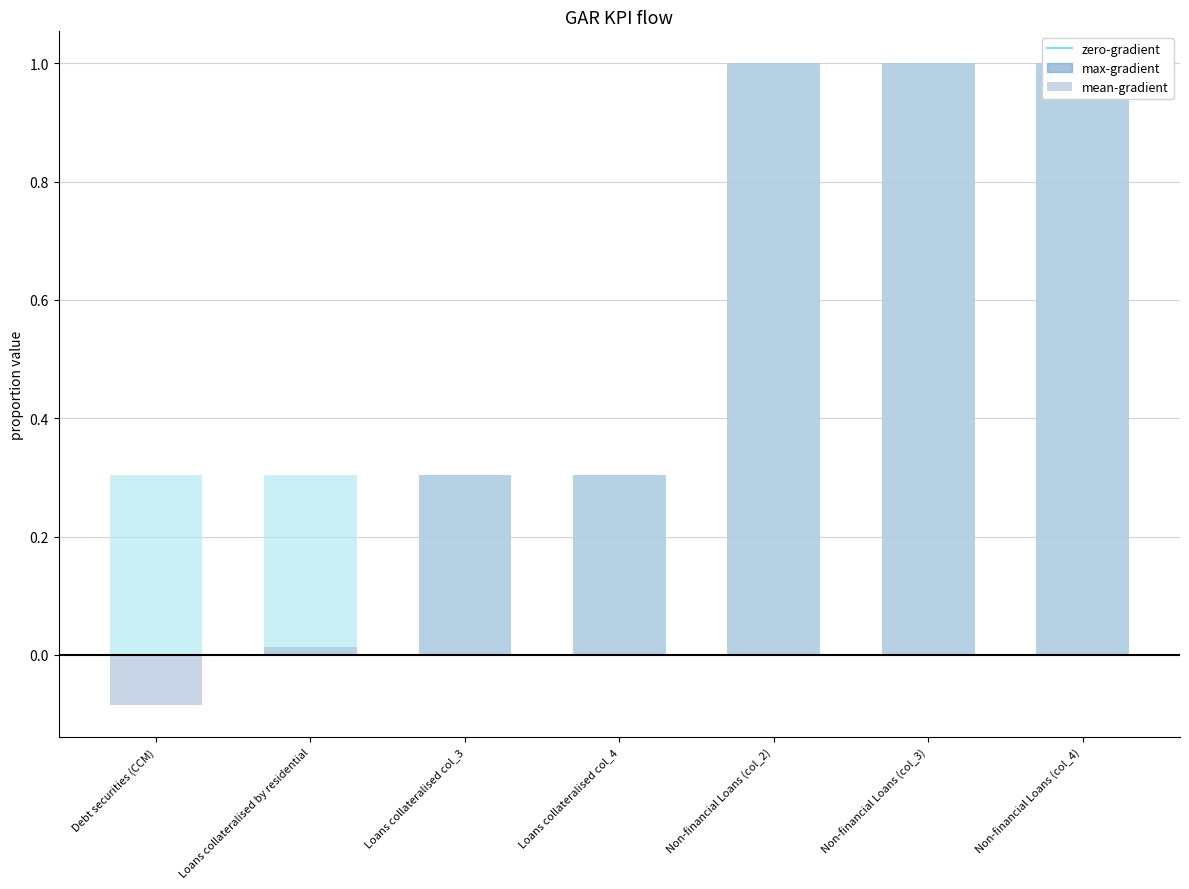

What is the difference between the max-gradient values at Loans collateralised by residential and Non-financial Loans (col_4)?

0.7